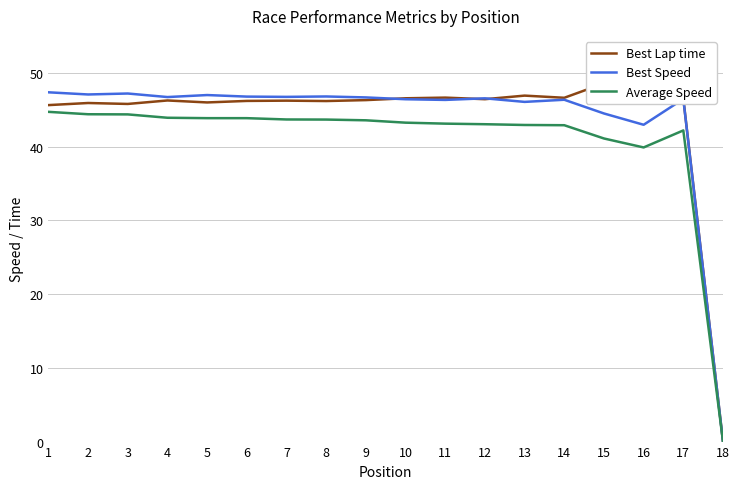

Rank the series by their maximum value, from highest to lowest.

Best Lap time, Best Speed, Average Speed